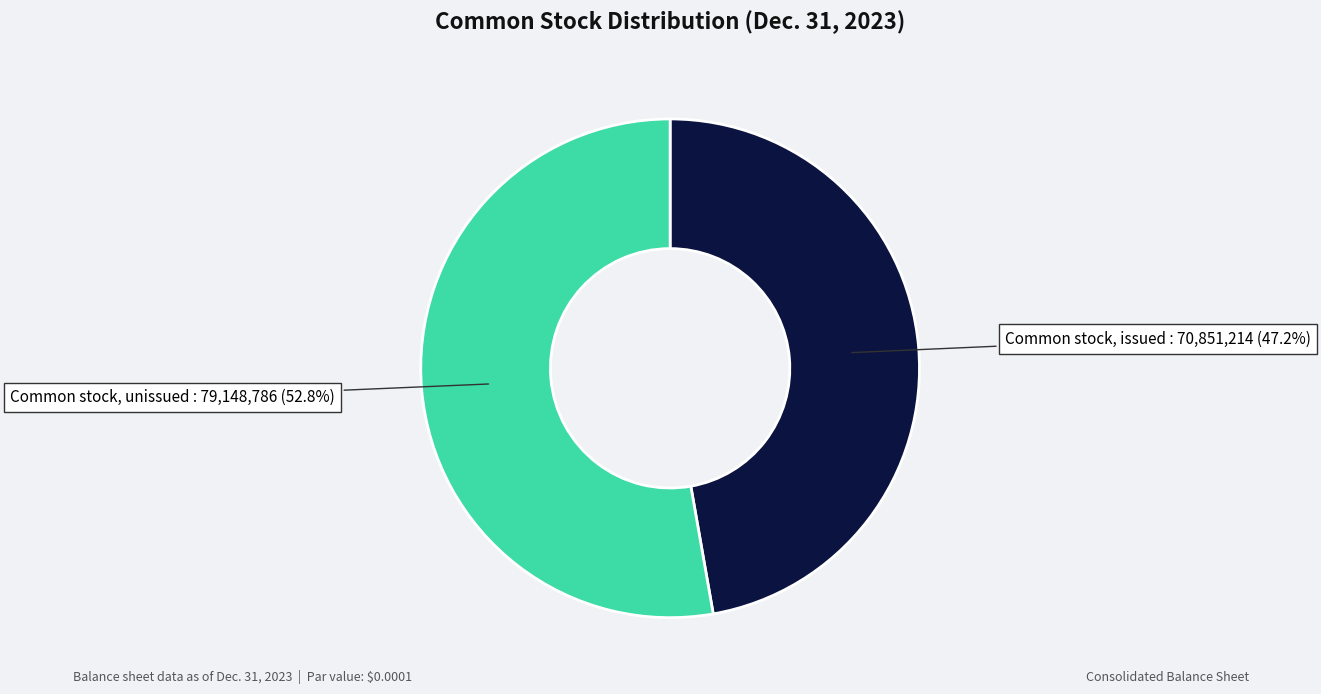

What is the smallest slice in the pie chart?

Common stock, issued